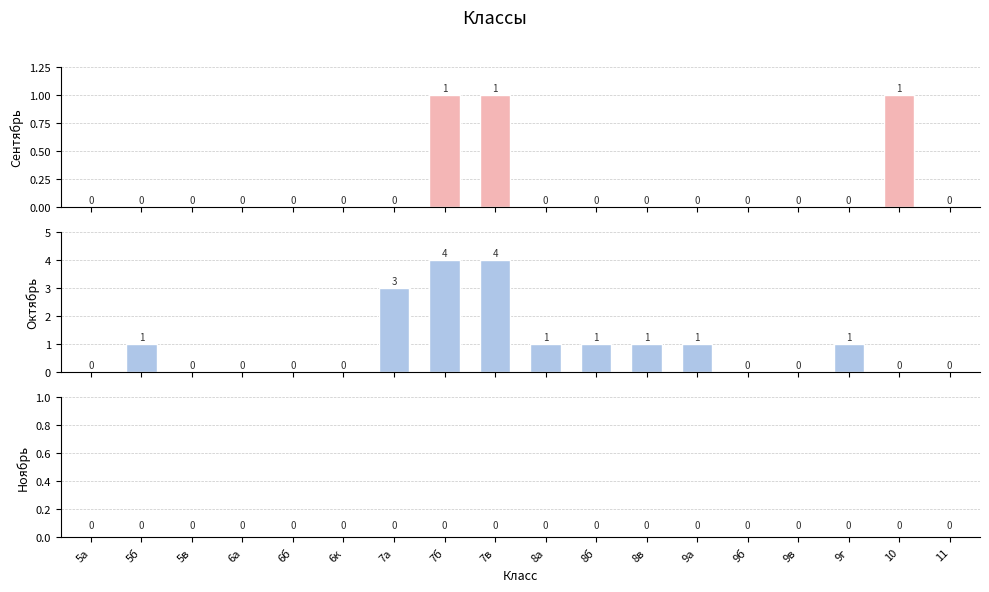

Rank the categories by Ноябрь value from lowest to highest.

5а, 5б, 5в, 6а, 6б, 6к, 7а, 7б, 7в, 8а, 8б, 8в, 9а, 9б, 9в, 9г, 10, 11